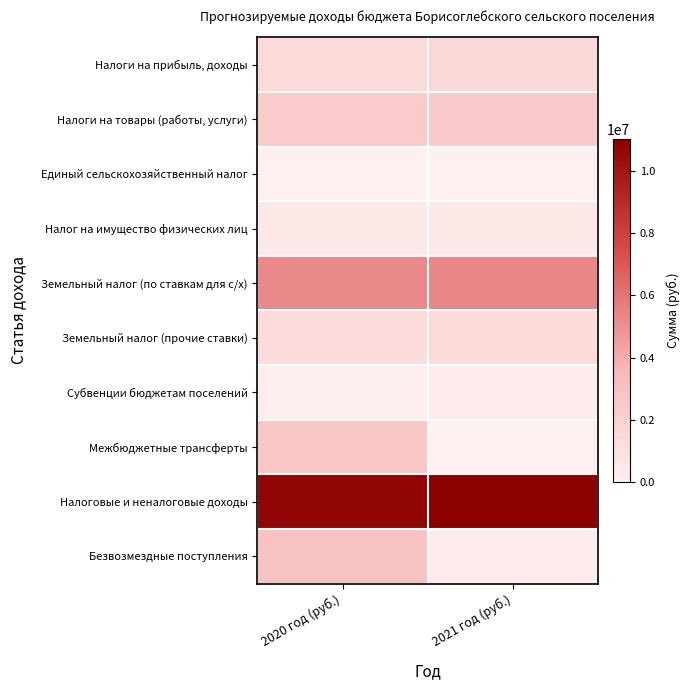

Which series has the largest range (max minus min)?

Межбюджетные трансферты